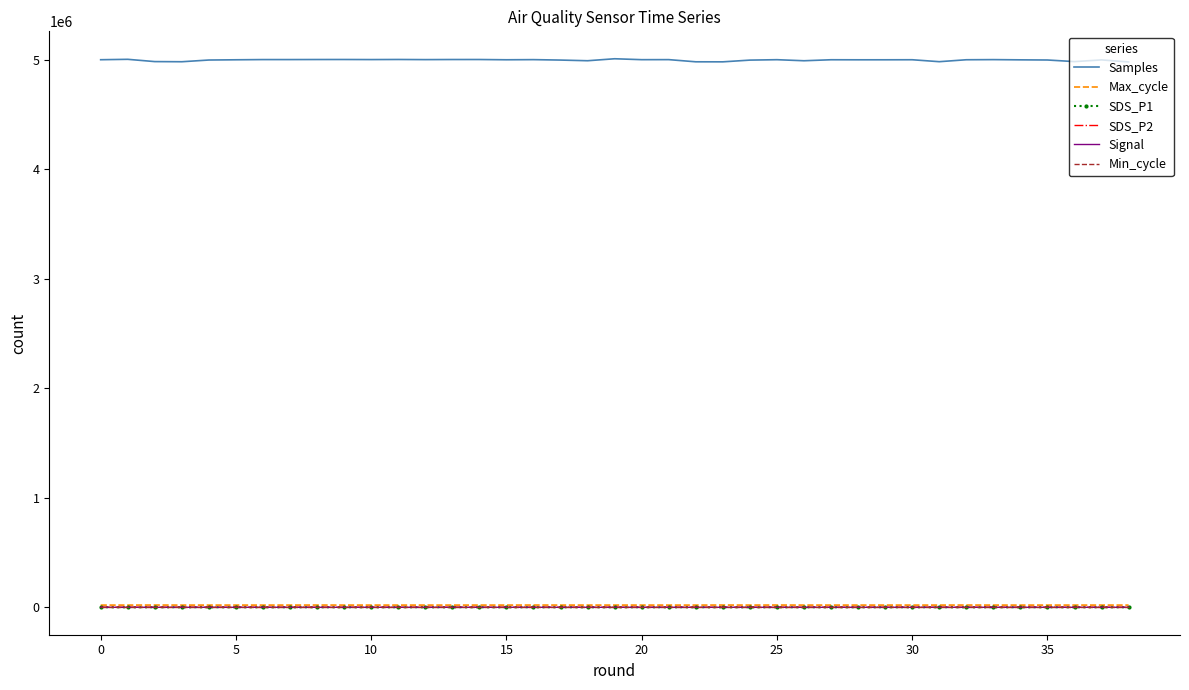

Which series has the largest range (max minus min)?

Samples